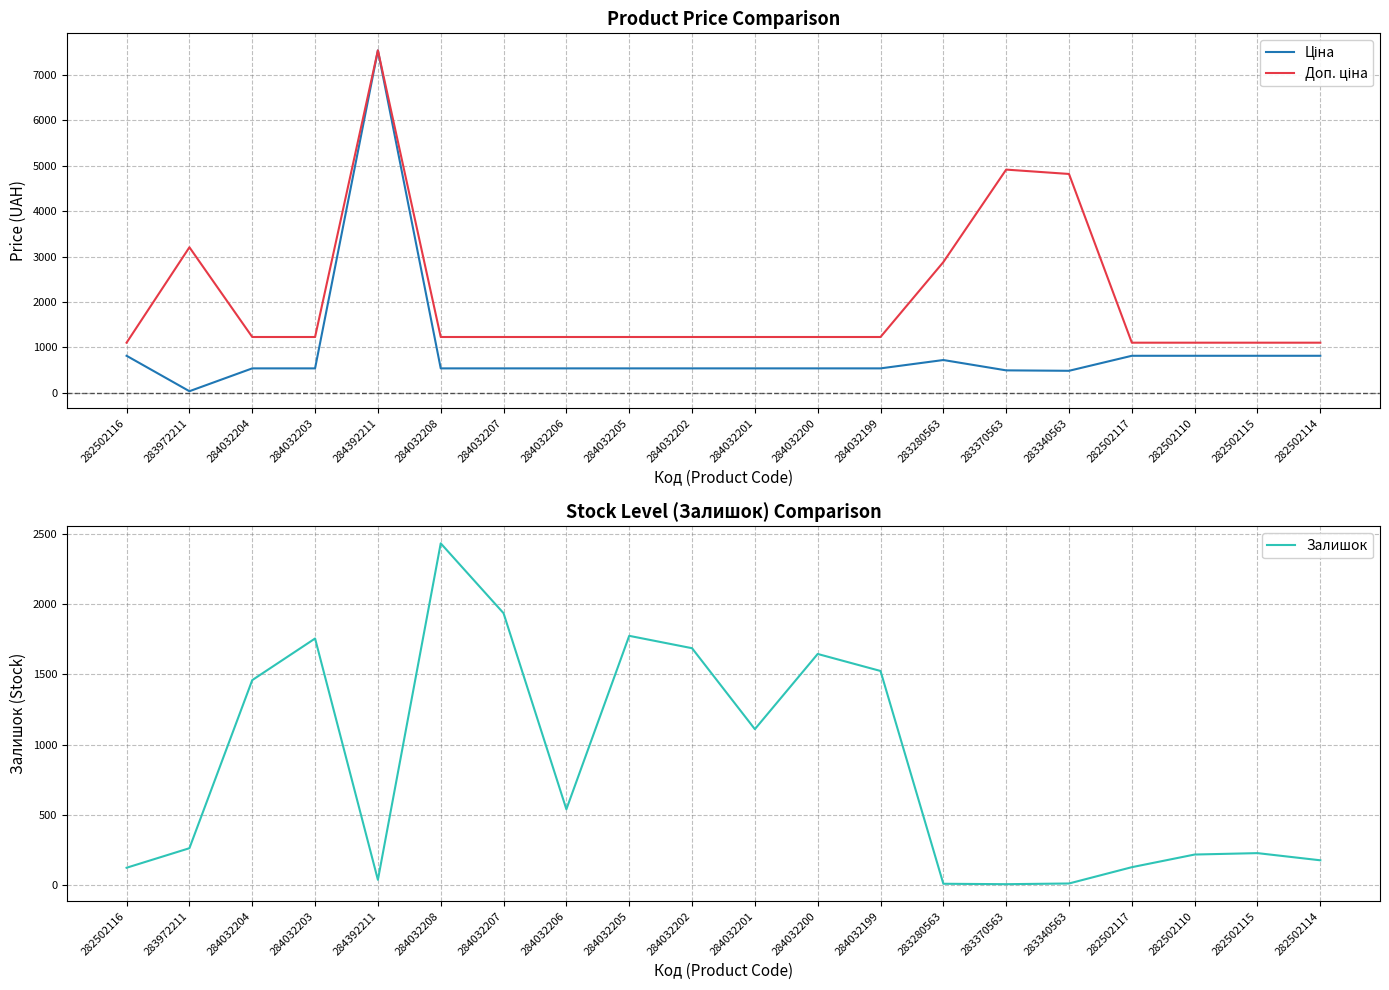

Reading left to right, list all the values displayed in this chart.

Ціна: 282502116=813.0	283972211=32.0	284032204=535.4	284032203=535.4	284392211=7545.9	284032208=535.4	284032207=535.4	284032206=535.4	284032205=535.4	284032202=535.4	284032201=535.4	284032200=535.4	284032199=535.4	283280563=719.6	283370563=491.7	283340563=482.1	282502117=813.0	282502110=813.0	282502115=813.0	282502114=813.0
Доп. ціна: 282502116=1101.8	283972211=3205.0	284032204=1227.2	284032203=1227.2	284392211=7545.9	284032208=1227.2	284032207=1227.2	284032206=1227.2	284032205=1227.2	284032202=1227.2	284032201=1227.2	284032200=1227.2	284032199=1227.2	283280563=2878.5	283370563=4917.4	283340563=4821.4	282502117=1101.8	282502110=1101.8	282502115=1101.8	282502114=1101.8
Залишок: 282502116=125.0	283972211=264.0	284032204=1460.0	284032203=1756.0	284392211=39.0	284032208=2433.0	284032207=1936.0	284032206=541.0	284032205=1775.0	284032202=1687.0	284032201=1111.0	284032200=1646.0	284032199=1525.0	283280563=11.0	283370563=8.0	283340563=13.0	282502117=129.0	282502110=219.0	282502115=229.0	282502114=178.0